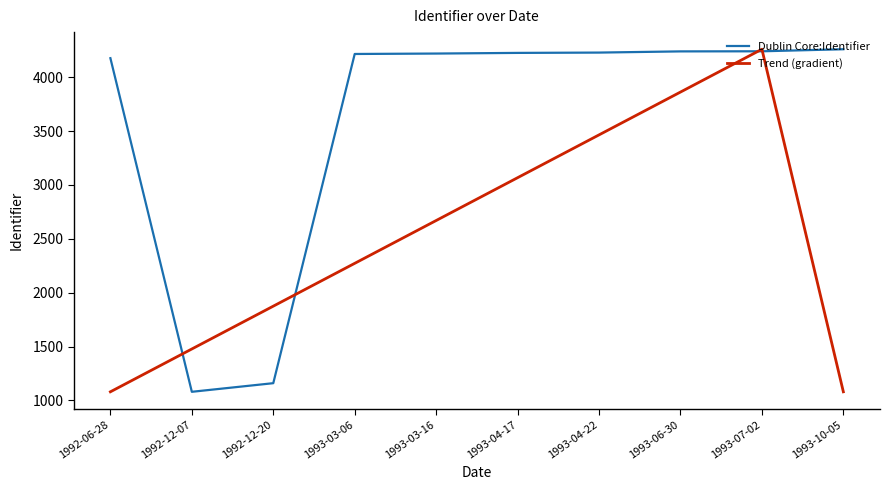

Which series changed the most between 1993-04-22 and 1993-07-02?

Trend (gradient)